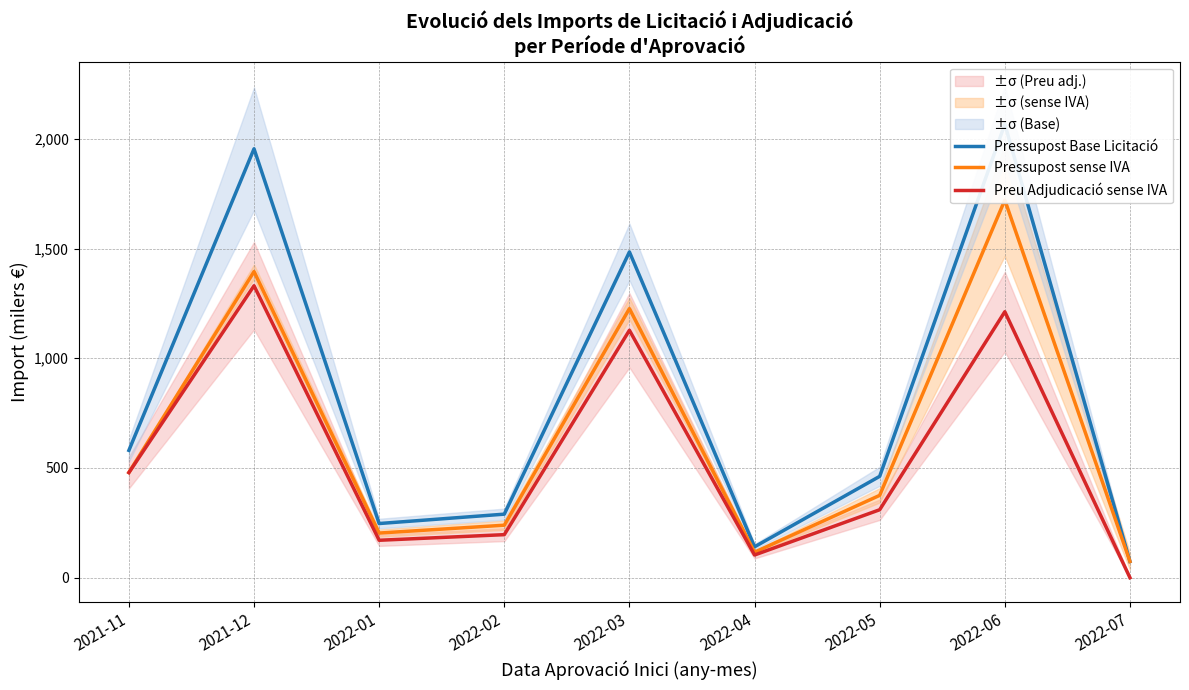

True or false: Pressupost Base Licitació has a value of 140.7 at 2022-04.

True